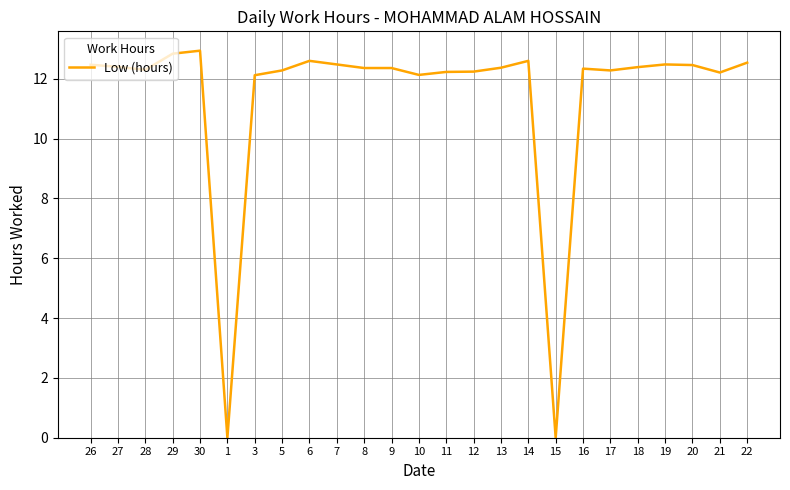

Does the chart have visible grid lines?

Yes